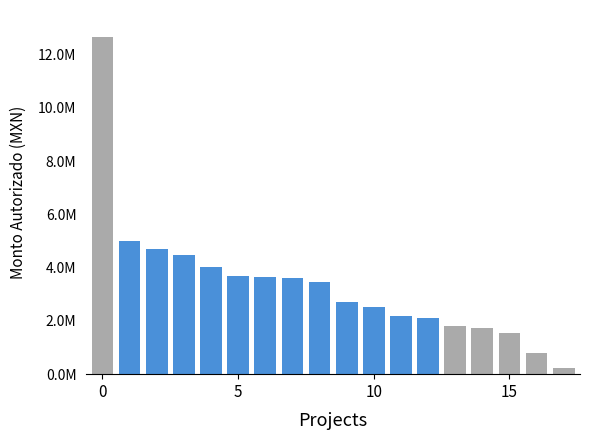

What is the label of the 7th bar from the right?

11